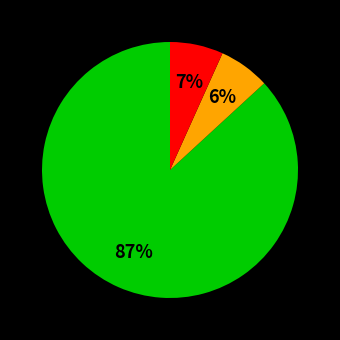

To the nearest percent, what is the average slice percentage?

33%